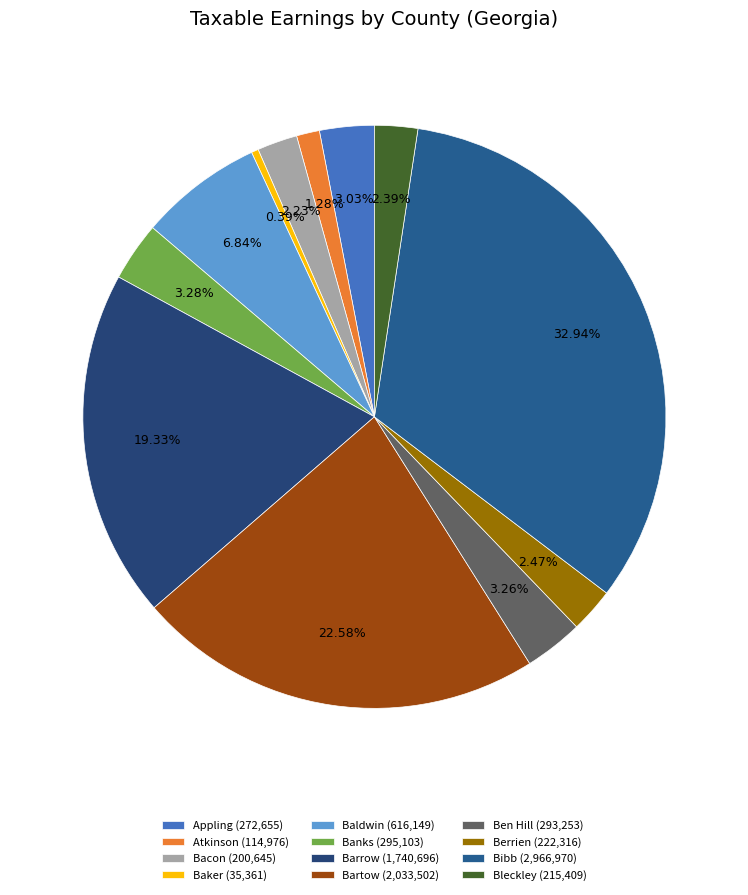

What percentage is NOT represented by Atkinson?

98.7%